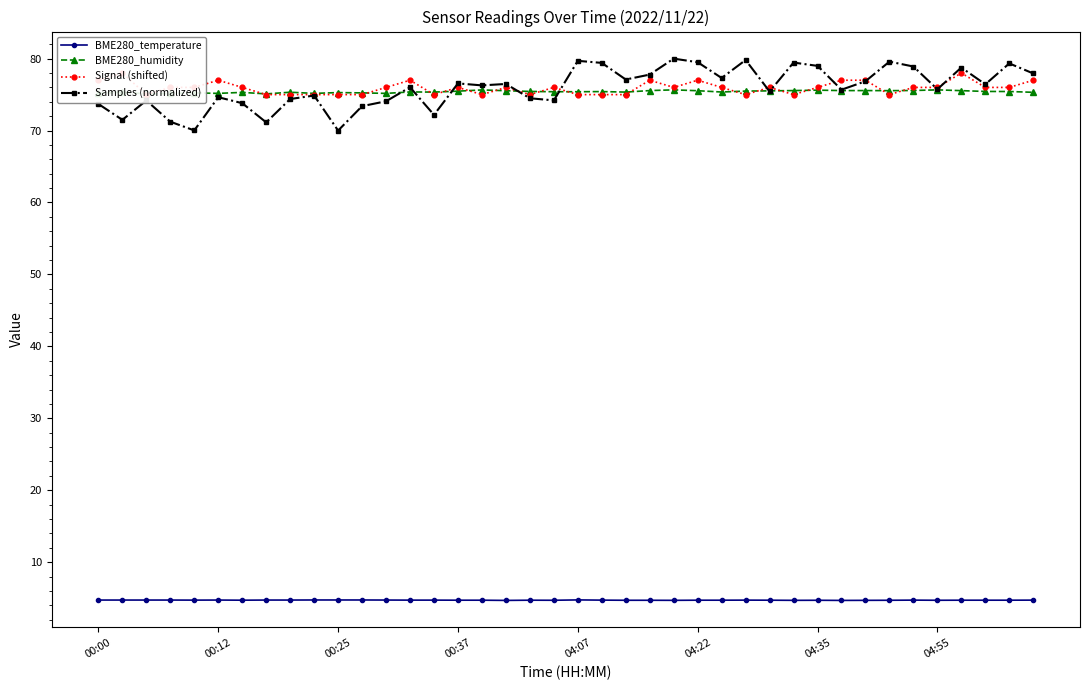

How many data points does each series have?

40